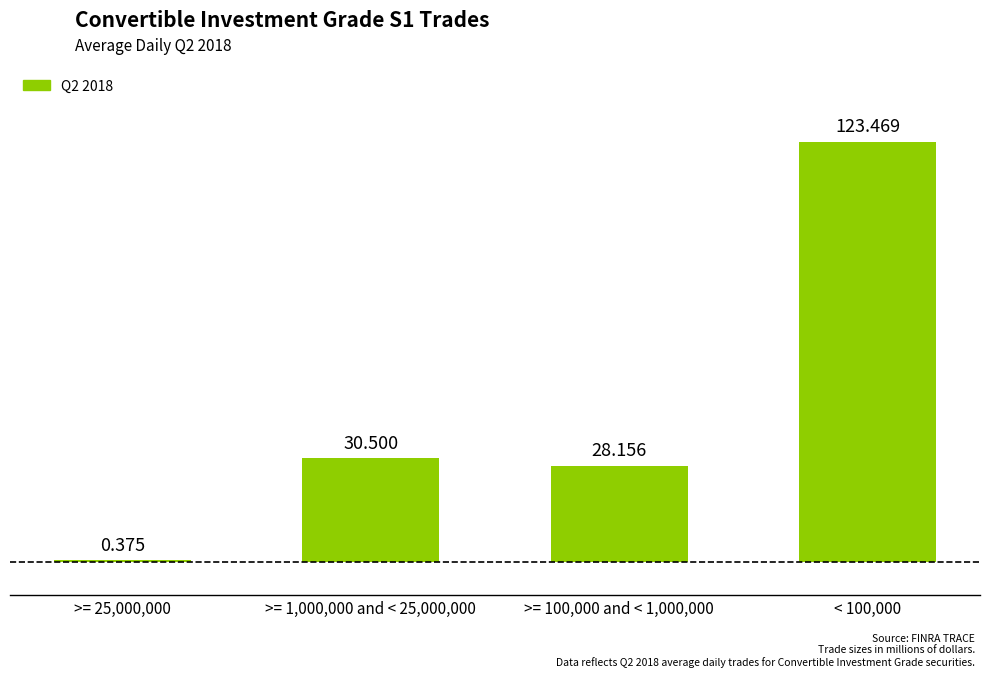

The value at >= 100,000 and < 1,000,000 is 46.6. True or false?

False